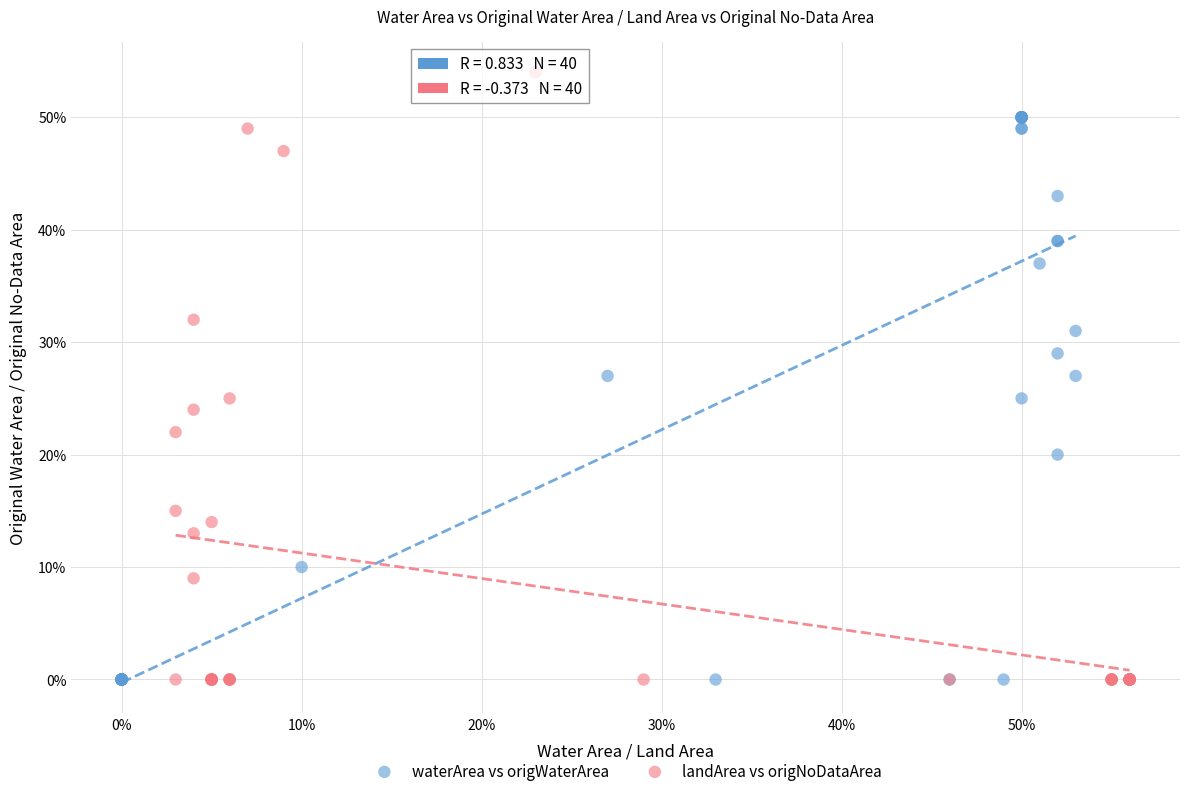

Which series has the widest spread of Y values?

landArea vs origNoDataArea